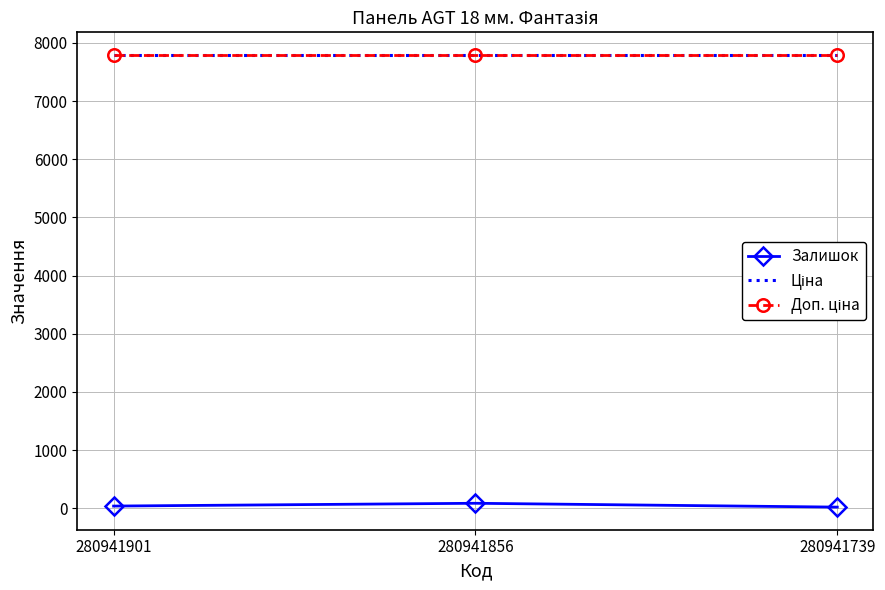

Reading left to right, extract all data points from this chart.

Залишок: 280941901=39.0	280941856=87.0	280941739=21.0
Ціна: 280941901=7792.9	280941856=7792.9	280941739=7792.9
Доп. ціна: 280941901=7792.9	280941856=7792.9	280941739=7792.9